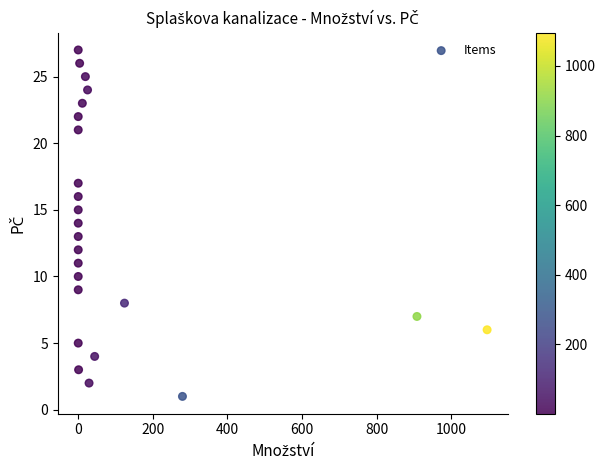

What is the range of Y values (max minus min)?

26